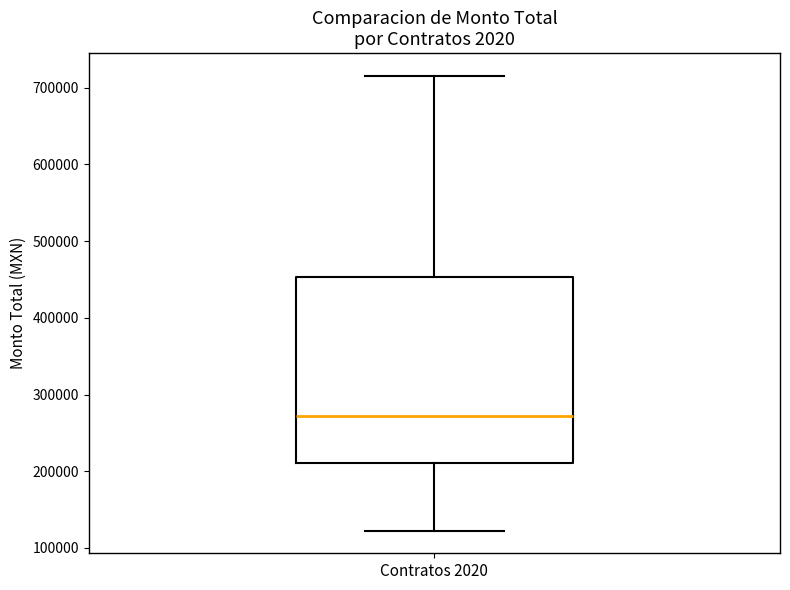

Read this box plot against the y-axis: the position of the median line, the range covered by the box, and the ends of both whiskers. The values are not printed on the chart, so give them approximately, as read against the axis.

median 270000, box 210000 to 450000, whiskers 120000 to 720000